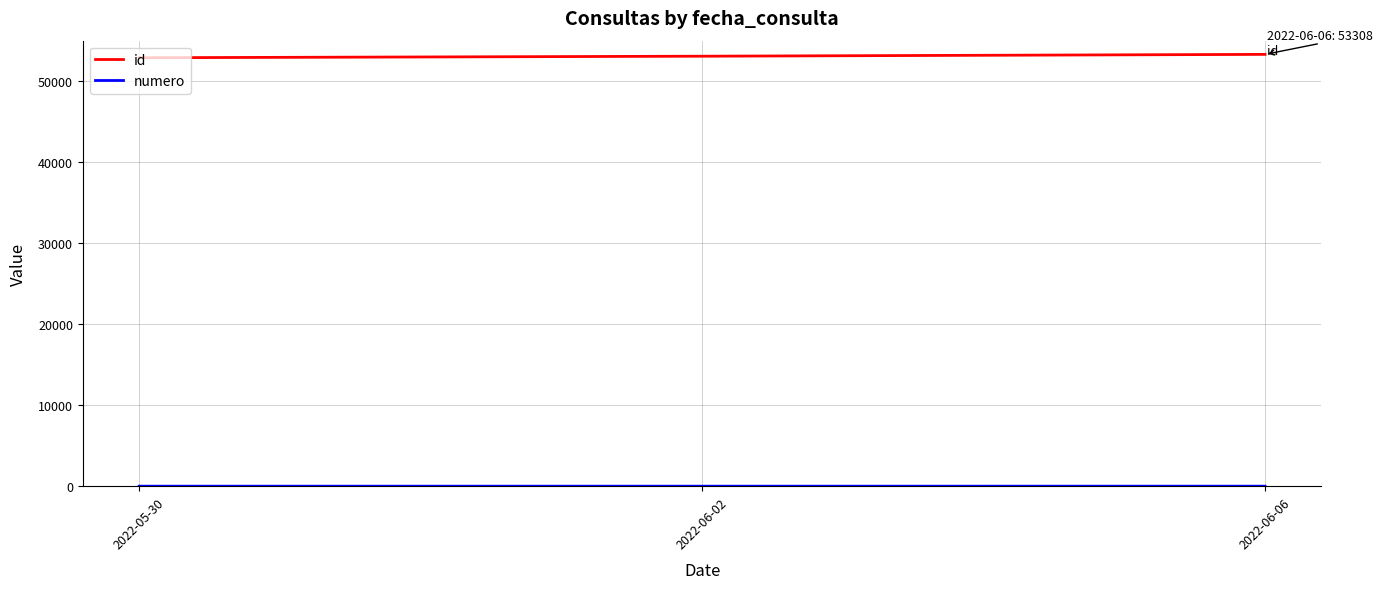

At how many categories does at least one series exceed 50997?

3